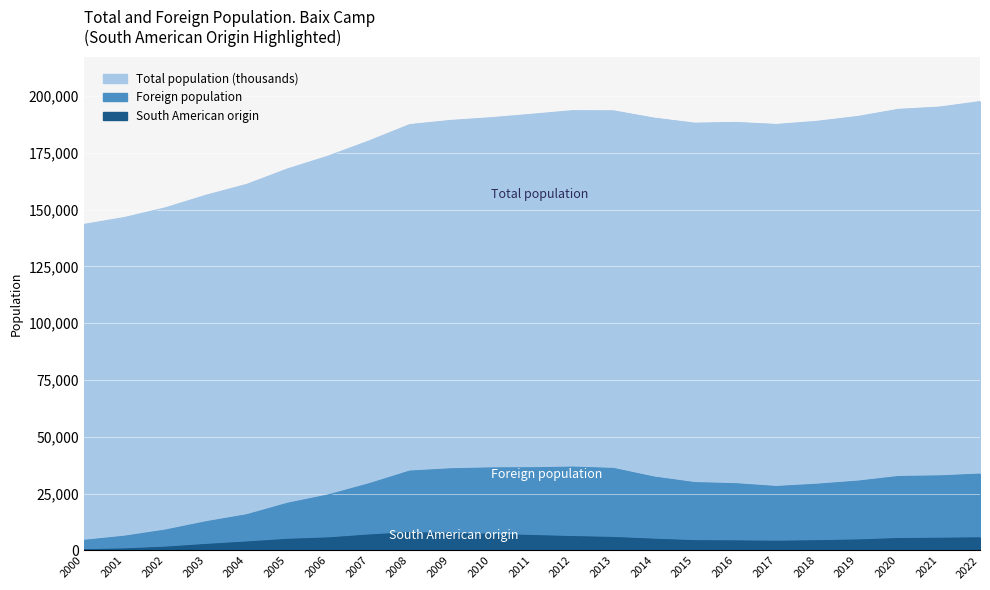

At which category is the sum across all series the highest?

2022